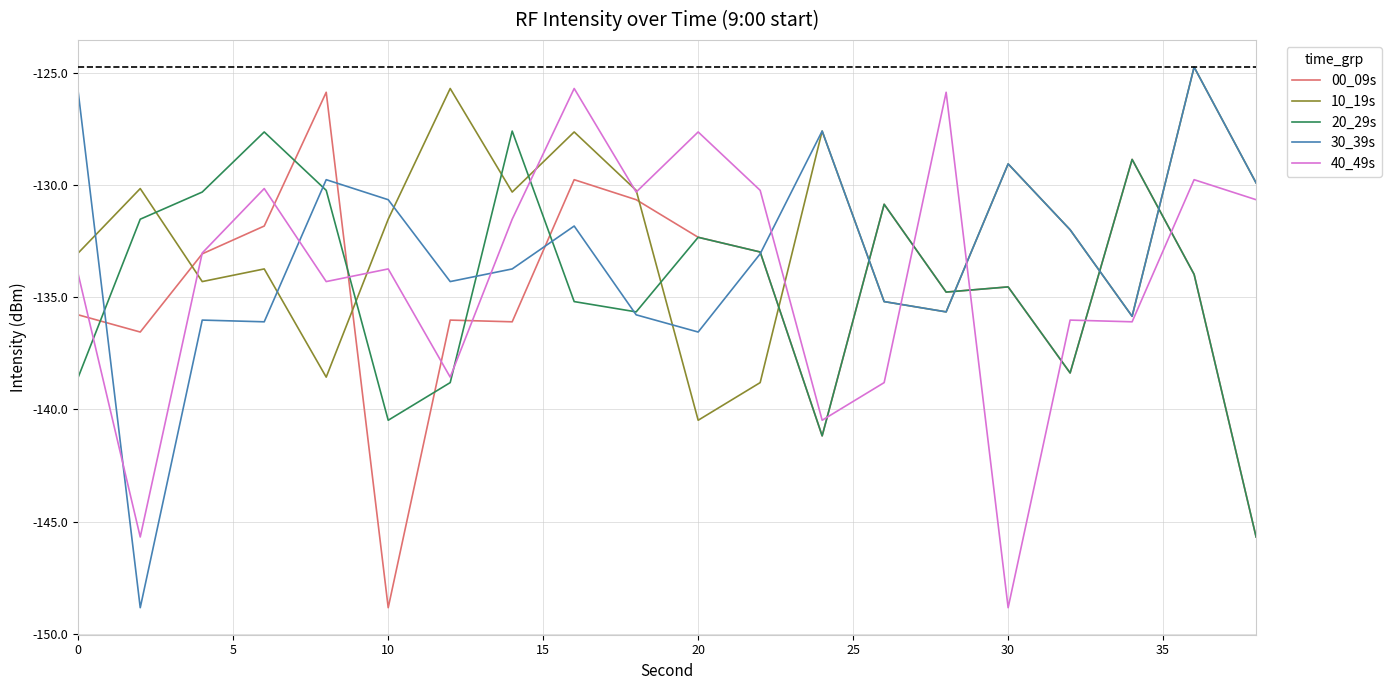

True or false: 00_09s has more than 1 points higher than both neighbors.

True